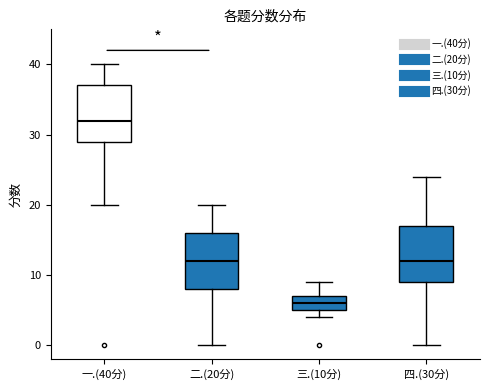

Where does the lower whisker of the box for 二.(20分) end on the y-axis? The values are not printed on the chart, so give them approximately, as read against the axis.

0